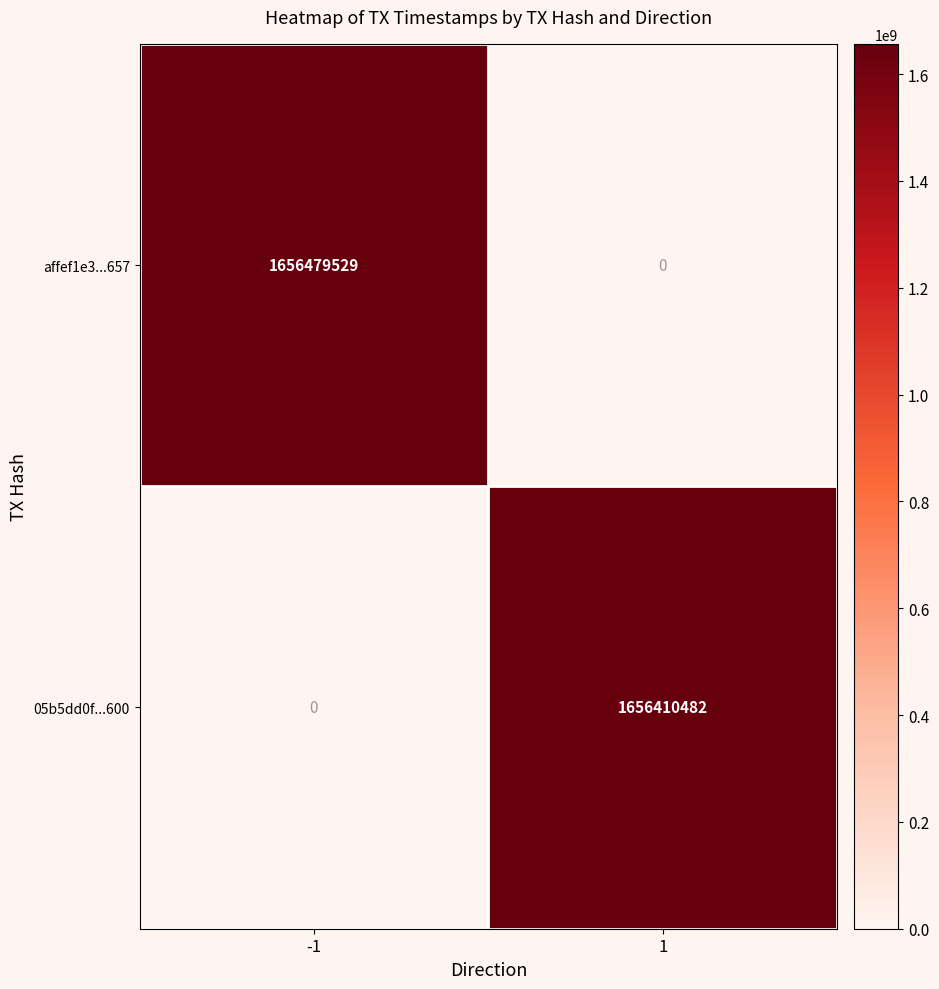

What is the highest value of the 05b5dd0f...600 series?

1656410482